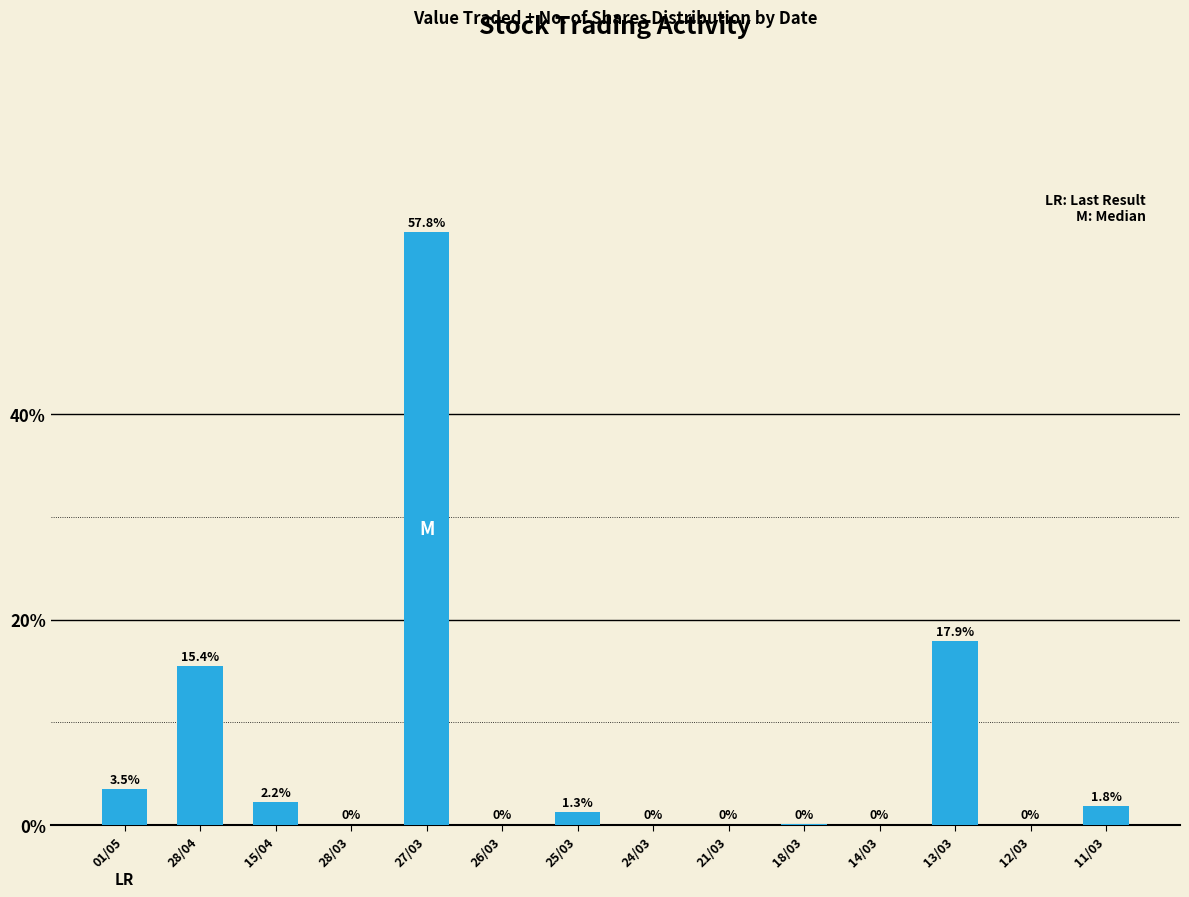

Which label corresponds to the largest value in the chart?

27/03